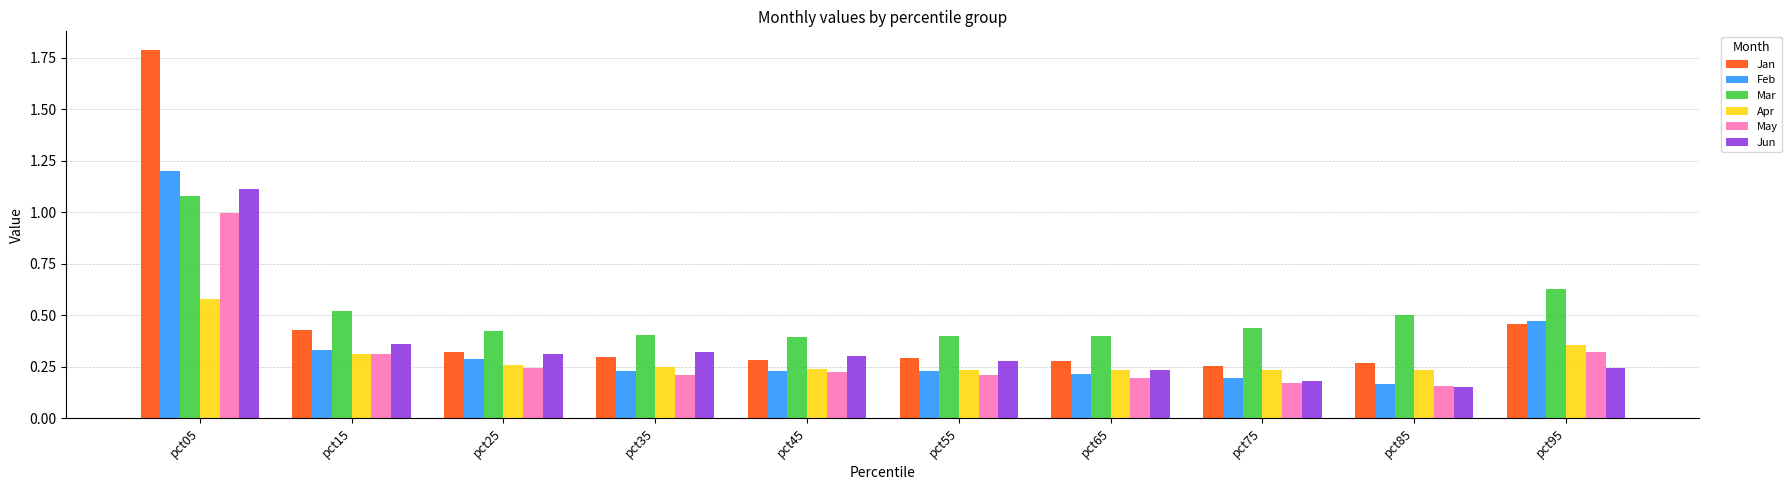

What are all the series names shown in the legend?

Jan, Feb, Mar, Apr, May, Jun